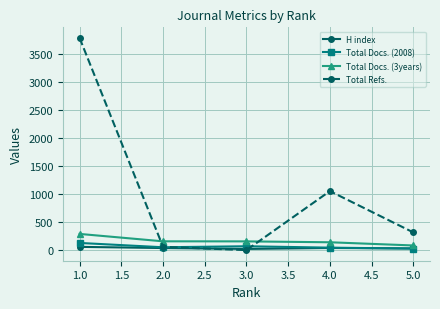

Between 4.0 and 5.0, which series saw the biggest shift?

Total Refs.